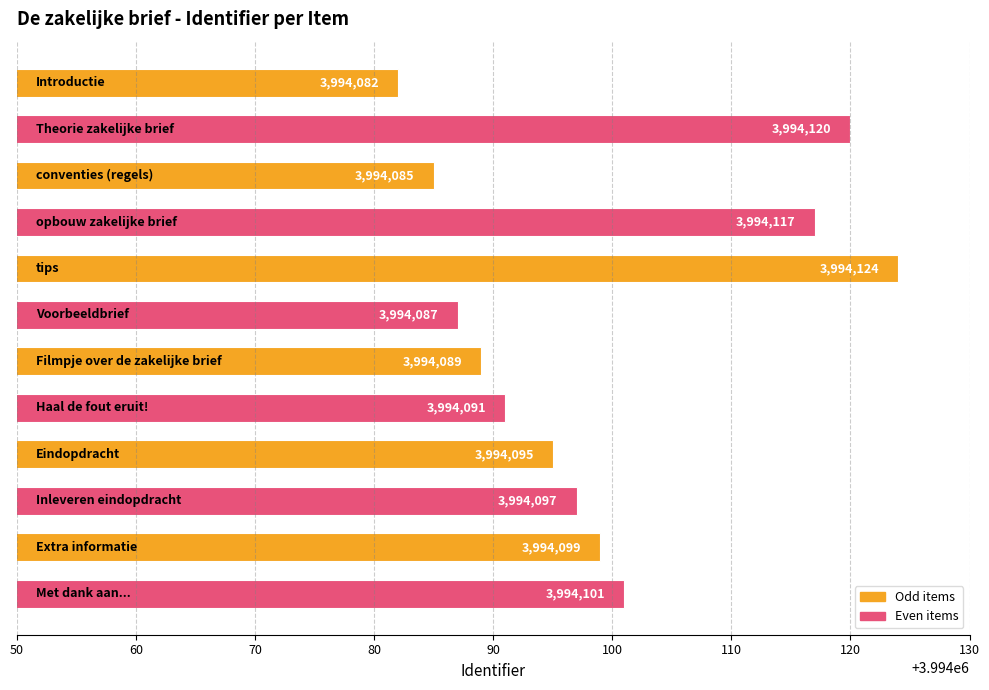

What is the difference between the maximum and minimum values?

42